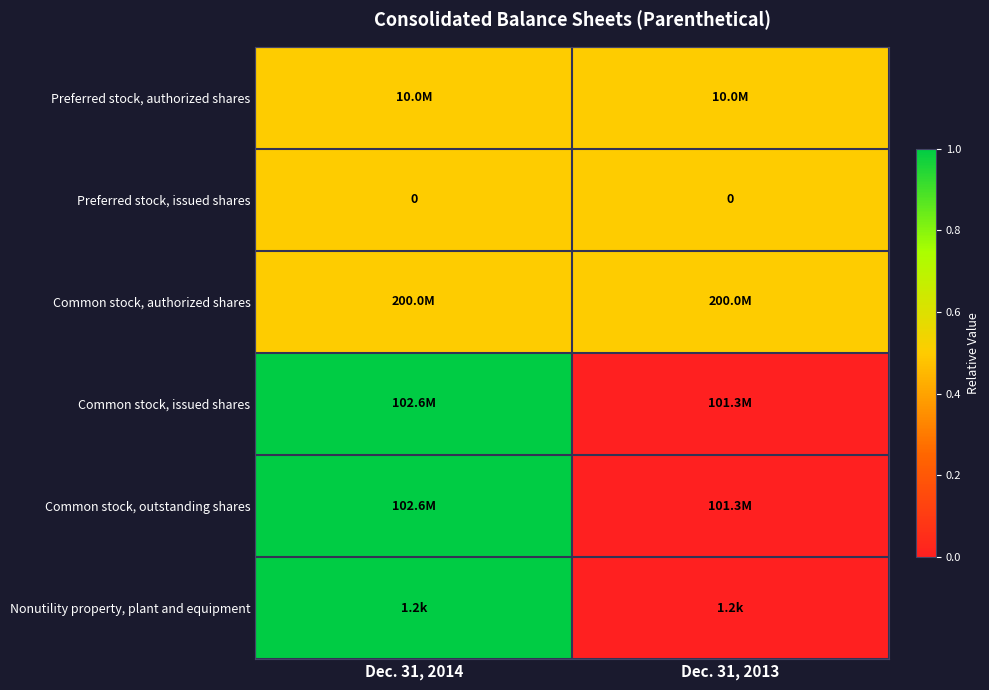

True or false: Common stock, outstanding shares has a value of 1.5 at Dec. 31, 2014.

False